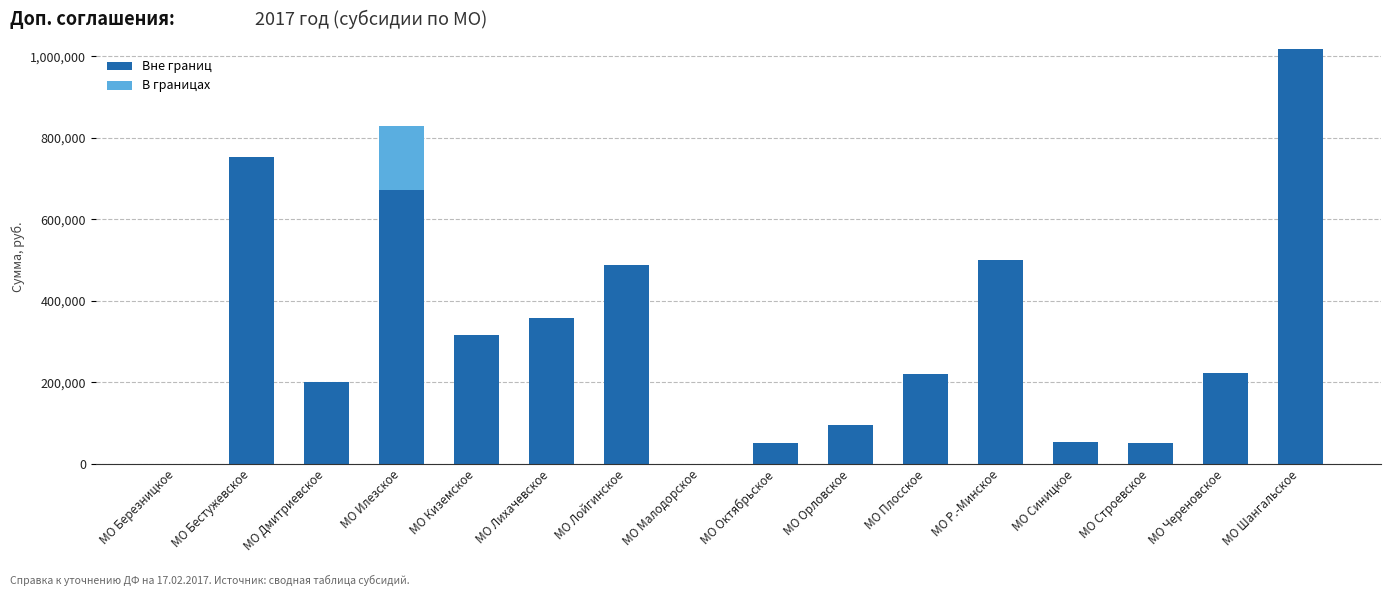

What are all the series names shown in the legend?

Вне границ, В границах